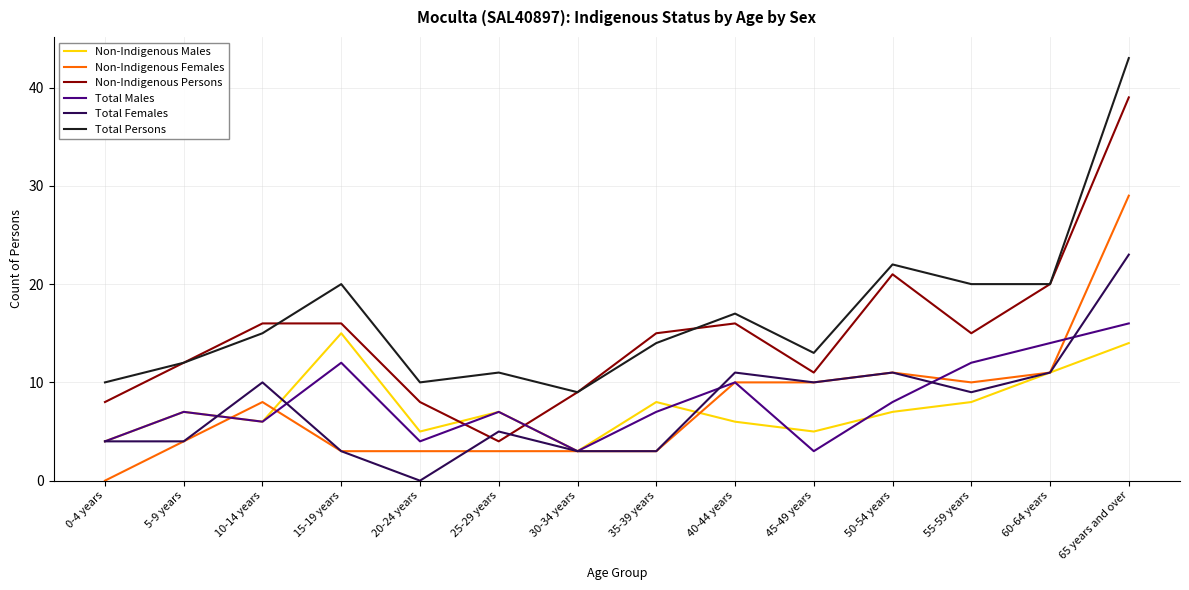

At which category is the sum across all series the highest?

65 years and over